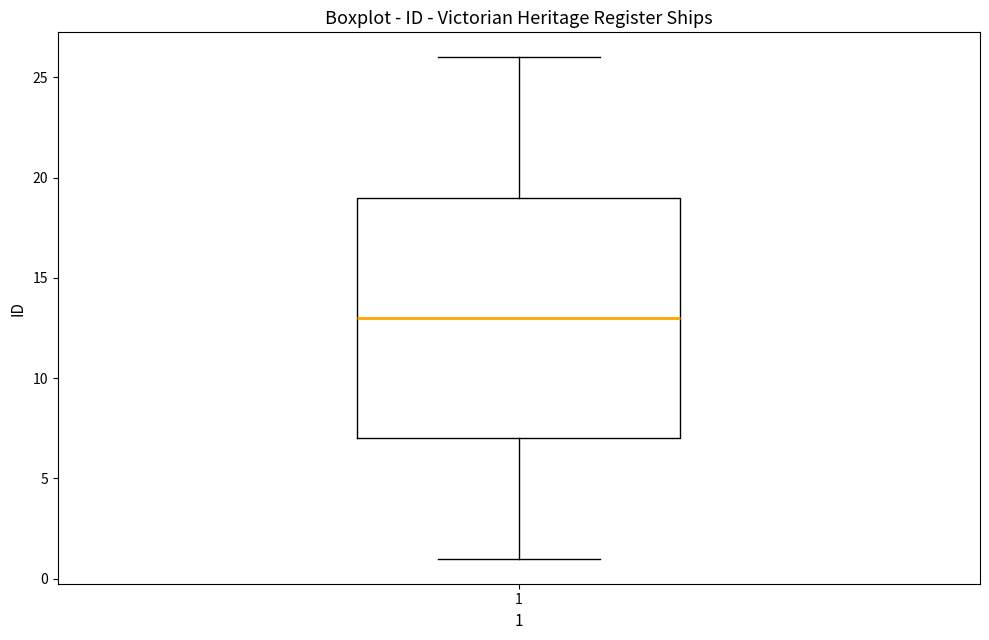

Read this box plot against the y-axis: the position of the median line, the range covered by the box, and the ends of both whiskers. The values are not printed on the chart, so give them approximately, as read against the axis.

median 13, box 7 to 19, whiskers 1 to 26